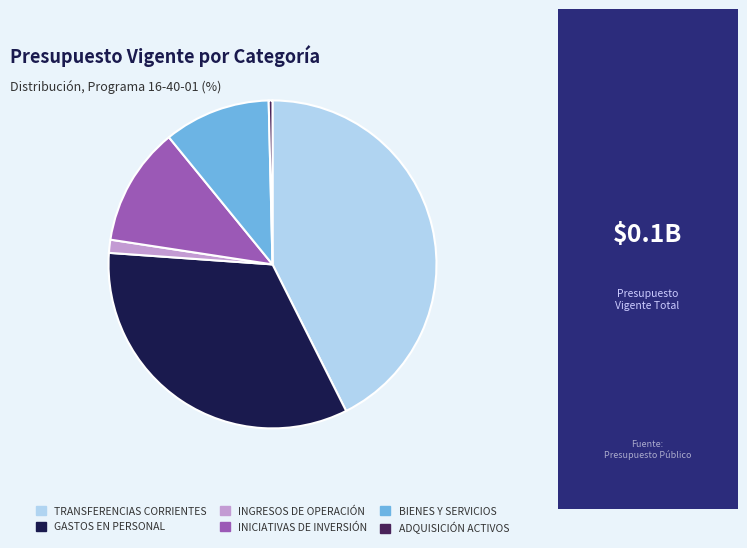

Does any single category account for the majority?

No